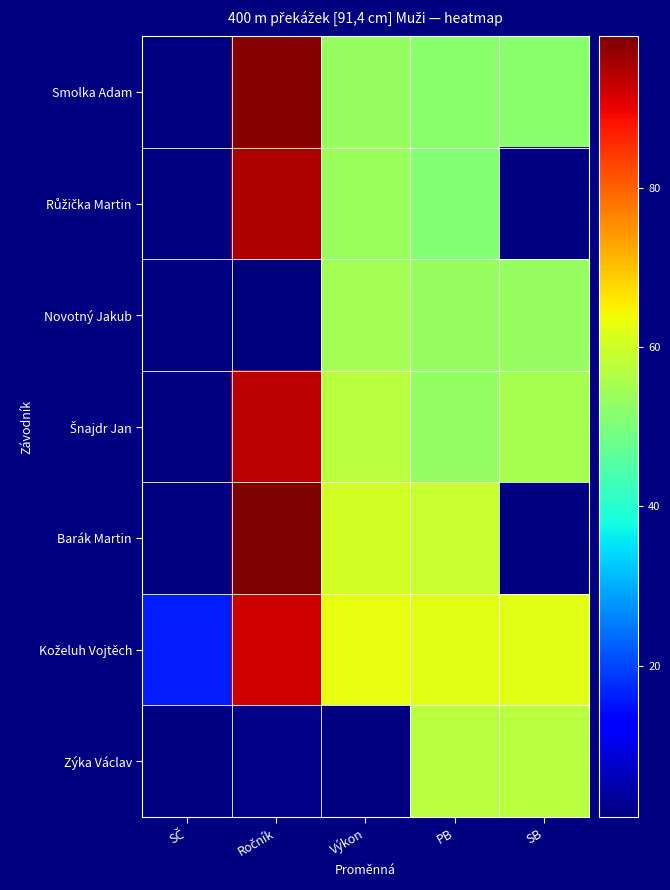

Which series has the largest total across all categories?

Koželuh Vojtěch